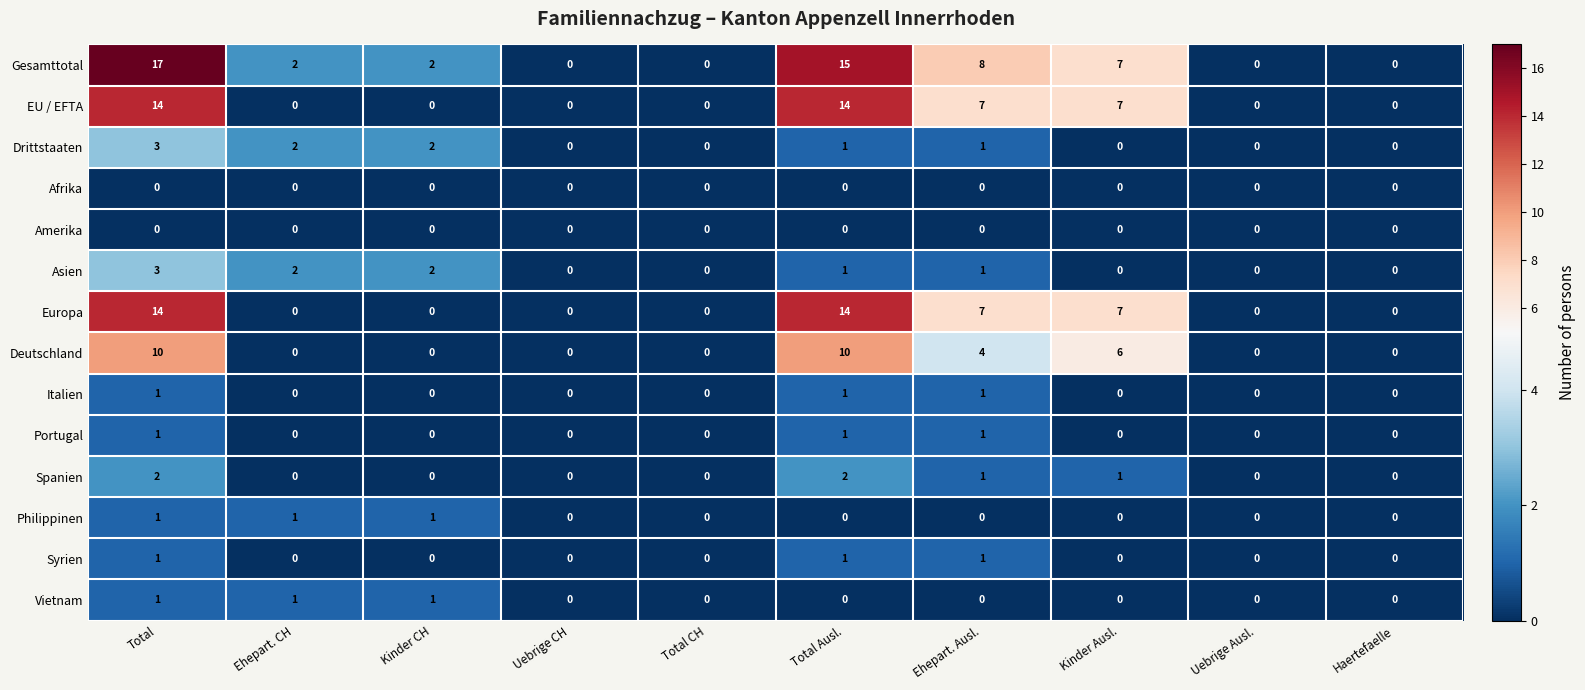

Which series has the widest spread of values?

Gesamttotal